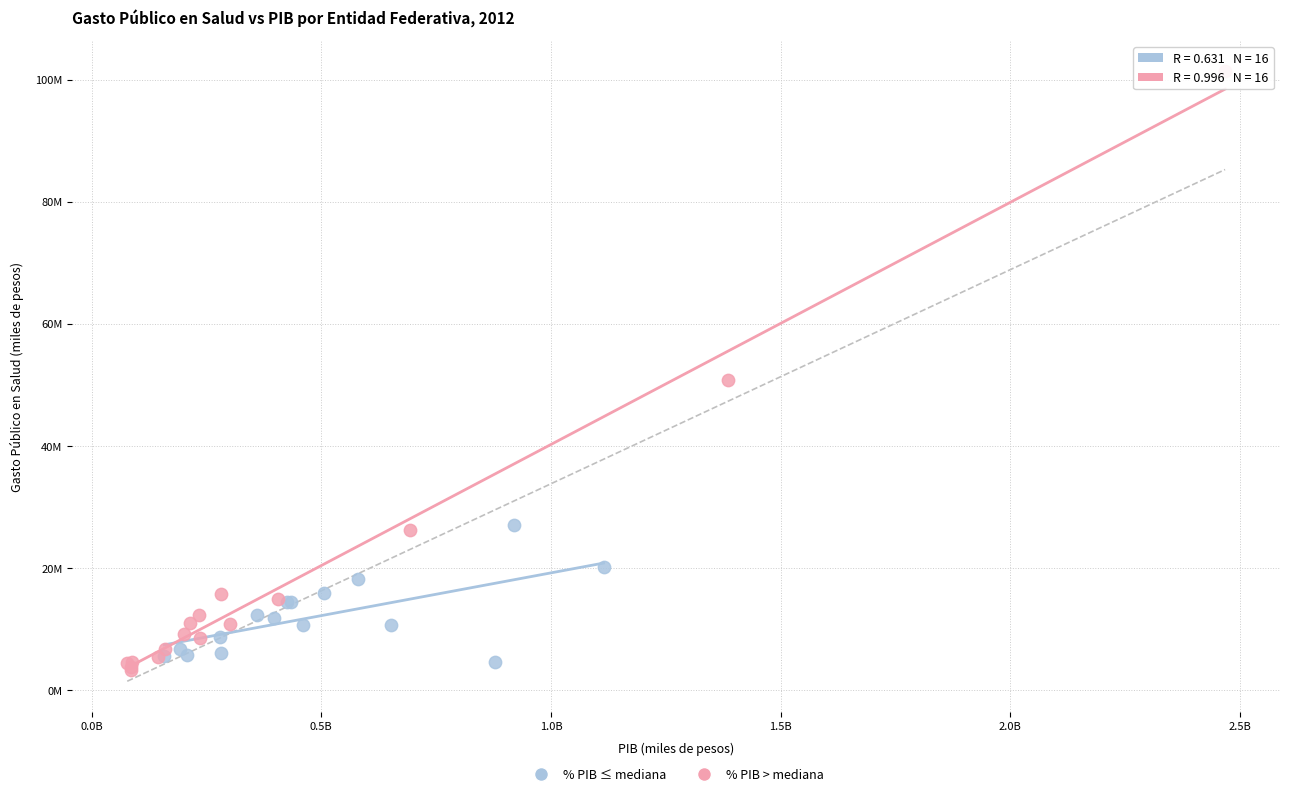

What are all the series names shown in the legend?

% PIB ≤ mediana, % PIB > mediana